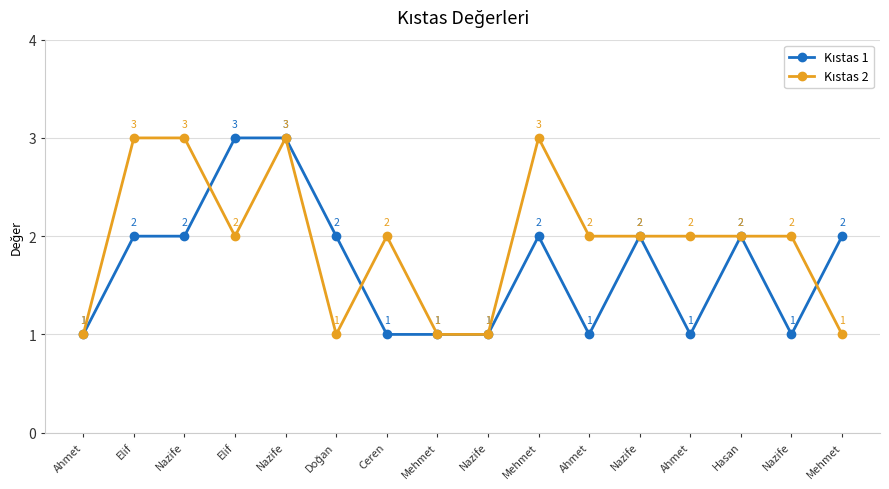

Which series changed the most between Doğan and Ahmet?

Kıstas 1